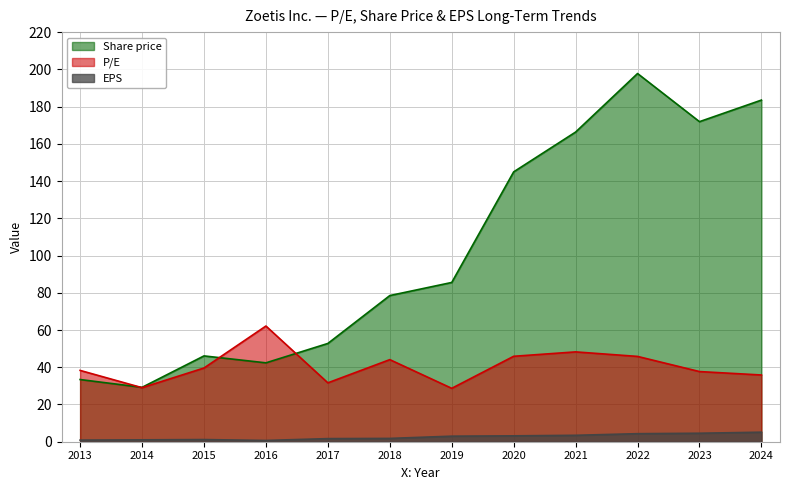

At which label is EPS closest to 2?

2018